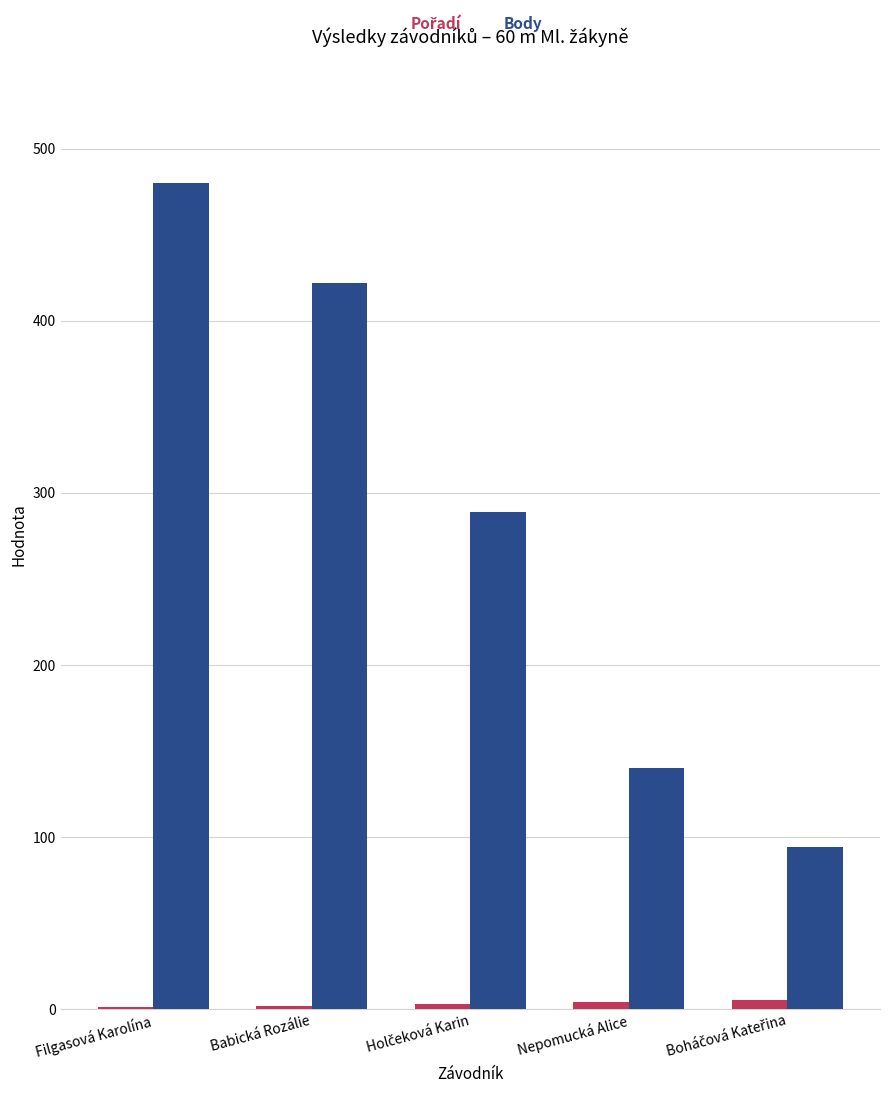

How many Body values are between 140 and 422?

3